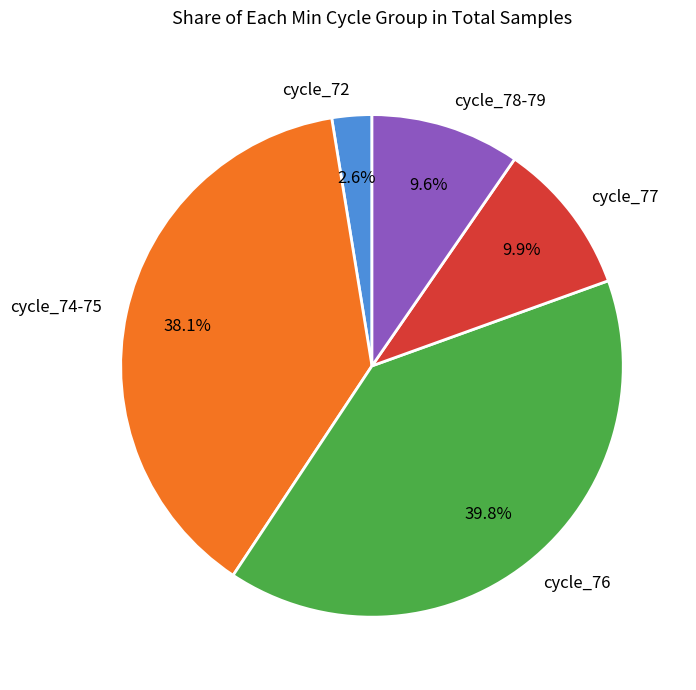

Which category has the smallest portion of the pie?

cycle_72